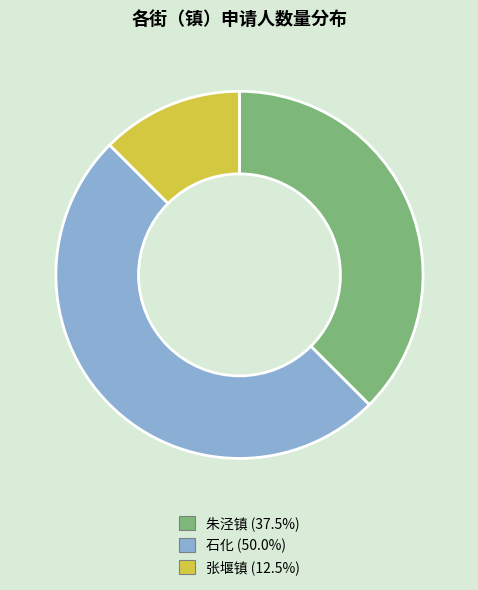

How many slices are in this pie chart?

3